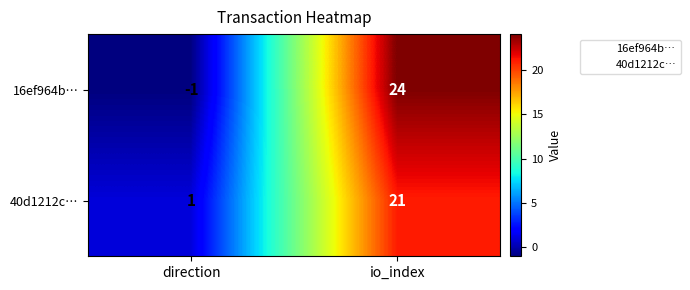

At which label does 16ef964b… reach its peak?

io_index